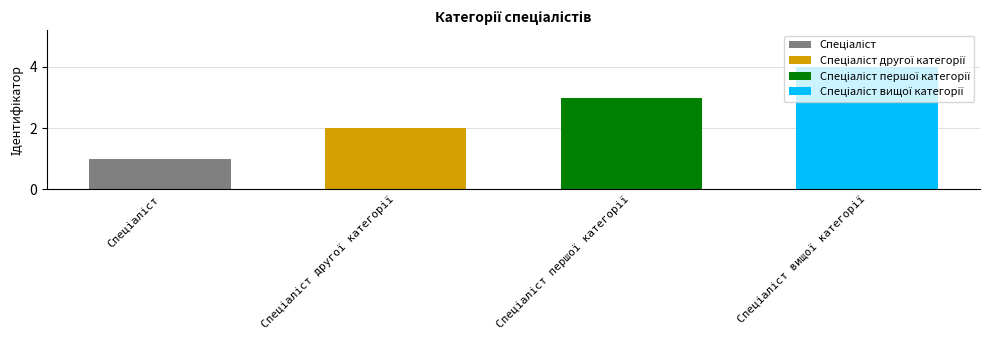

Are the bars grouped side by side (vs. stacked)?

No